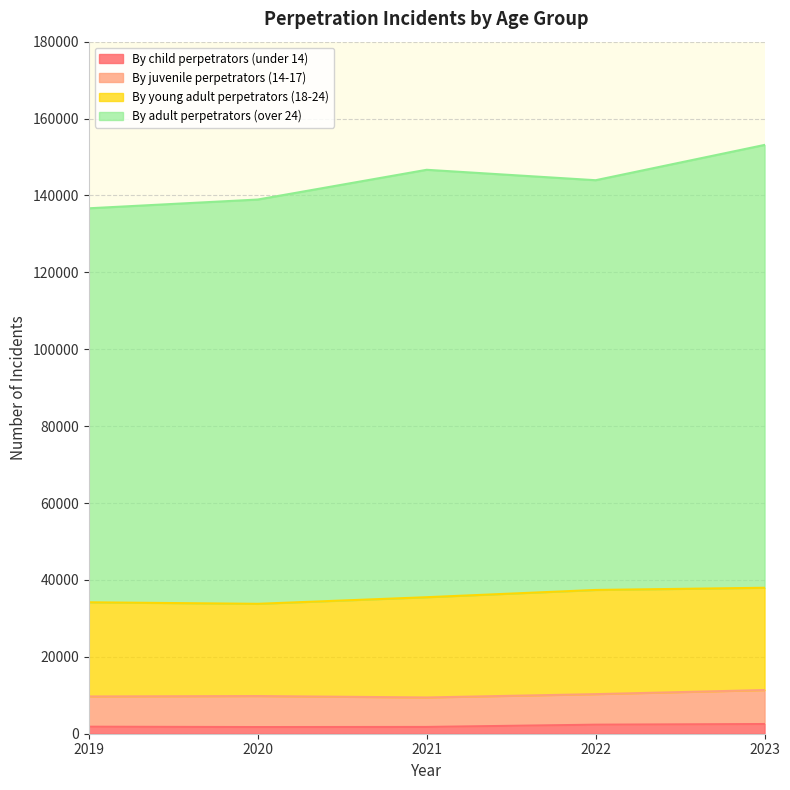

Does the chart display data point markers on the line(s)?

No